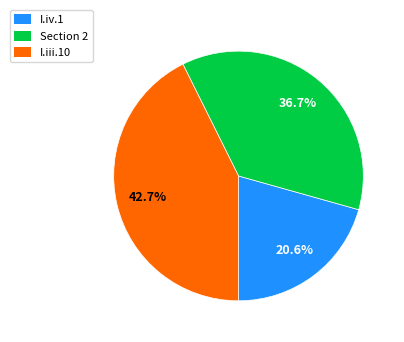

What is the smallest slice in the pie chart?

I.iv.1